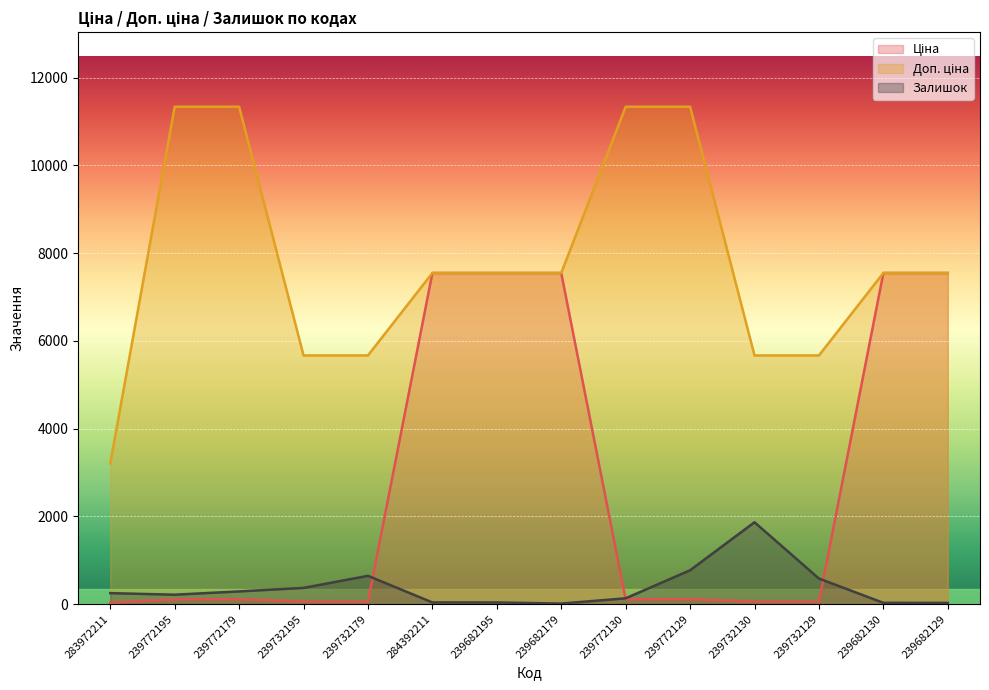

True or false: Залишок and Ціна cross at least once.

True